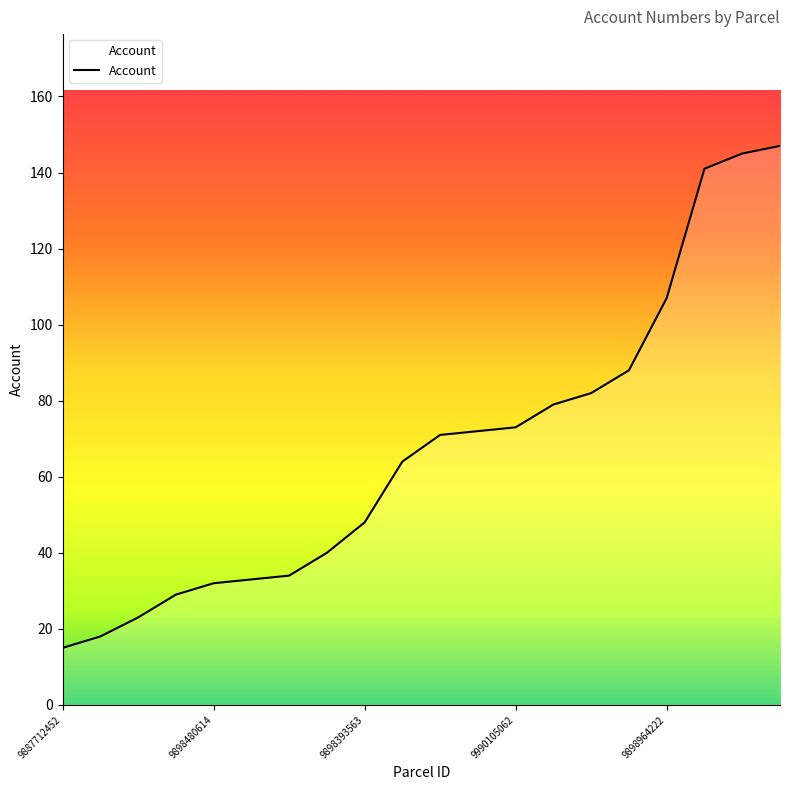

What is the minimum value shown in the chart?

15